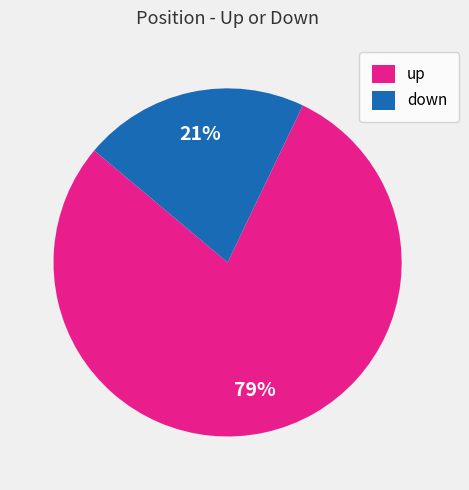

Rank the categories by value from highest to lowest.

up, down